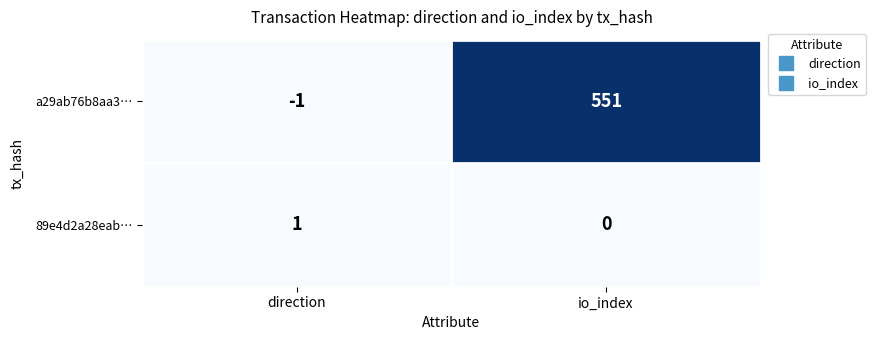

How many values in a29ab76b8aa3… are above zero?

1